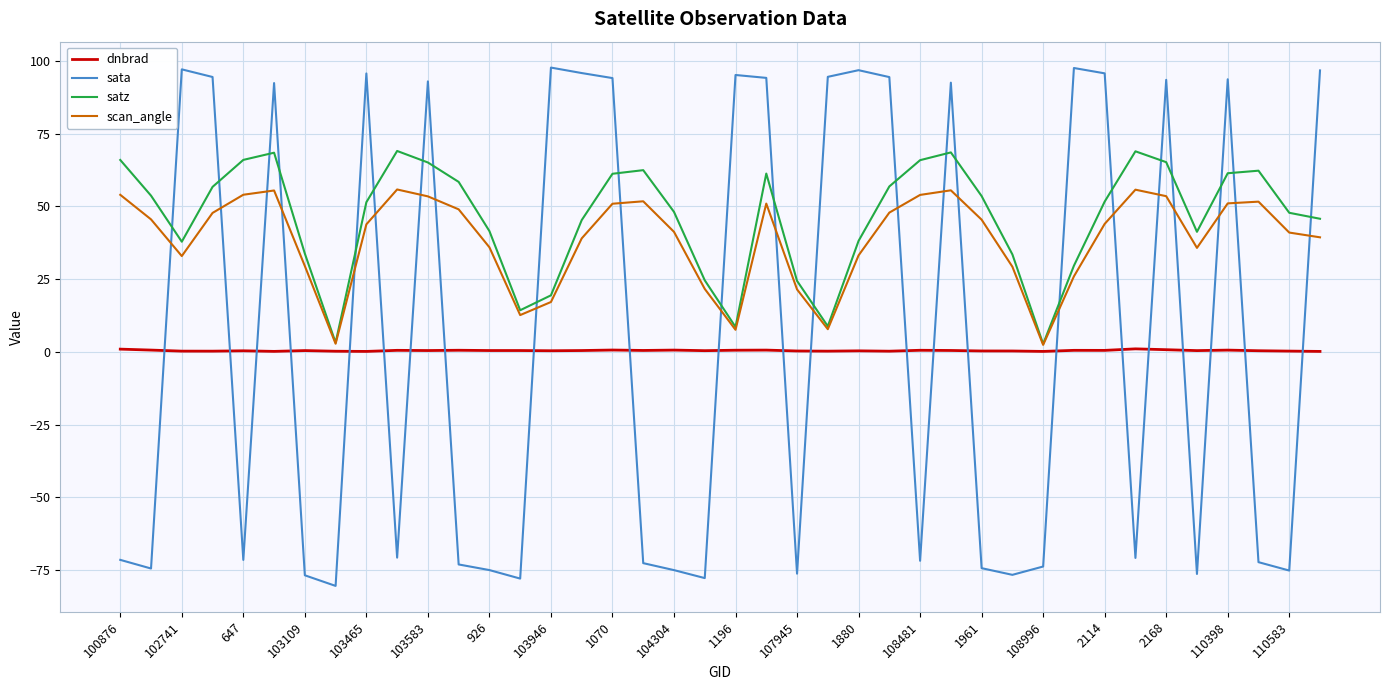

True or false: sata and scan_angle intersect in this chart.

True